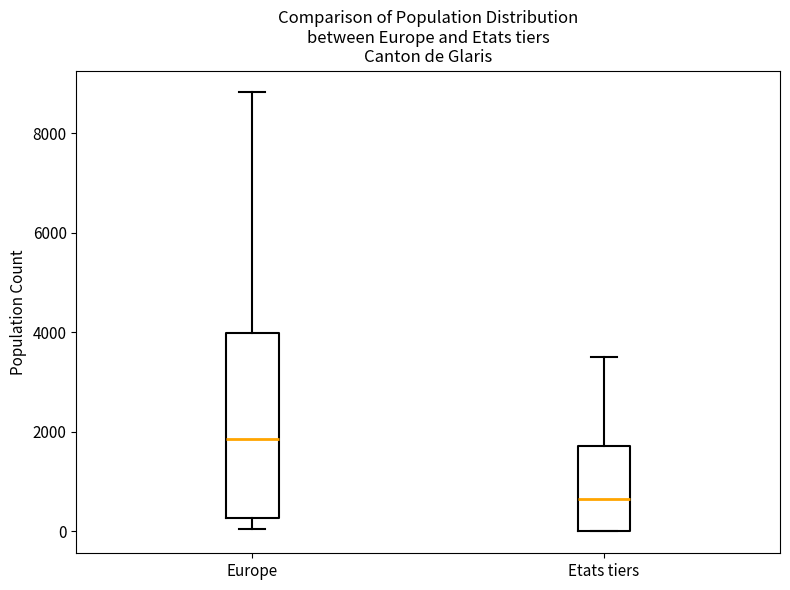

Reading left to right, transcribe this box plot: for each box, give where its median line is, the range the box spans, and where its two whiskers end, as read against the y-axis. The values are not printed on the chart, so give them approximately, as read against the axis.

Europe: median 1800, box 200 to 4000, whiskers 0 to 8800
Etats tiers: median 600, box 0 to 1800, whiskers 0 to 3400